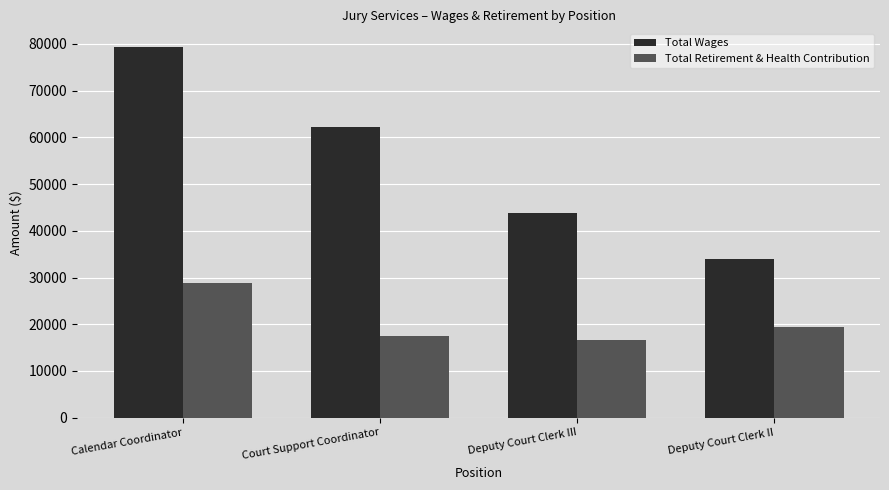

Is it true that Total Wages equals 58459 at Deputy Court Clerk II?

False